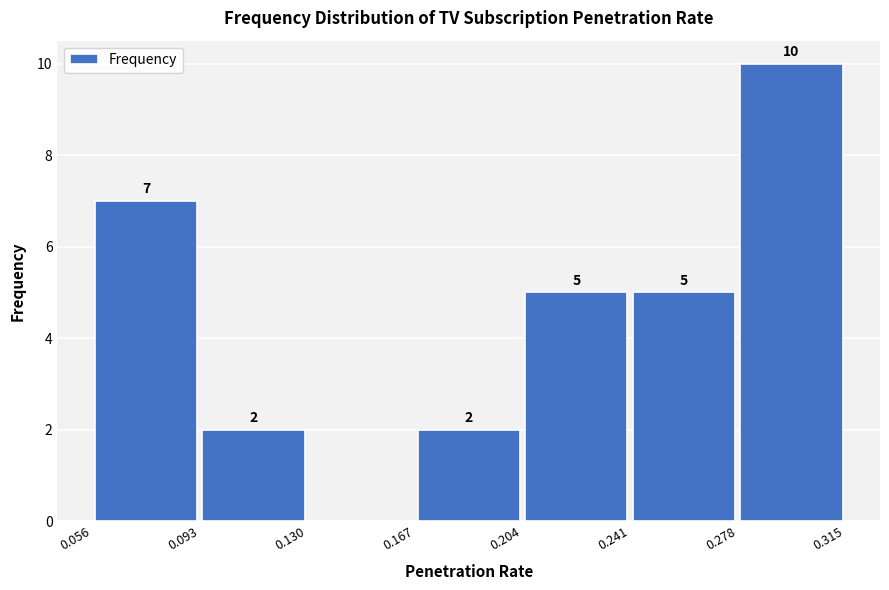

Over which range of the x-axis is the bar tallest?

0.278 to 0.315